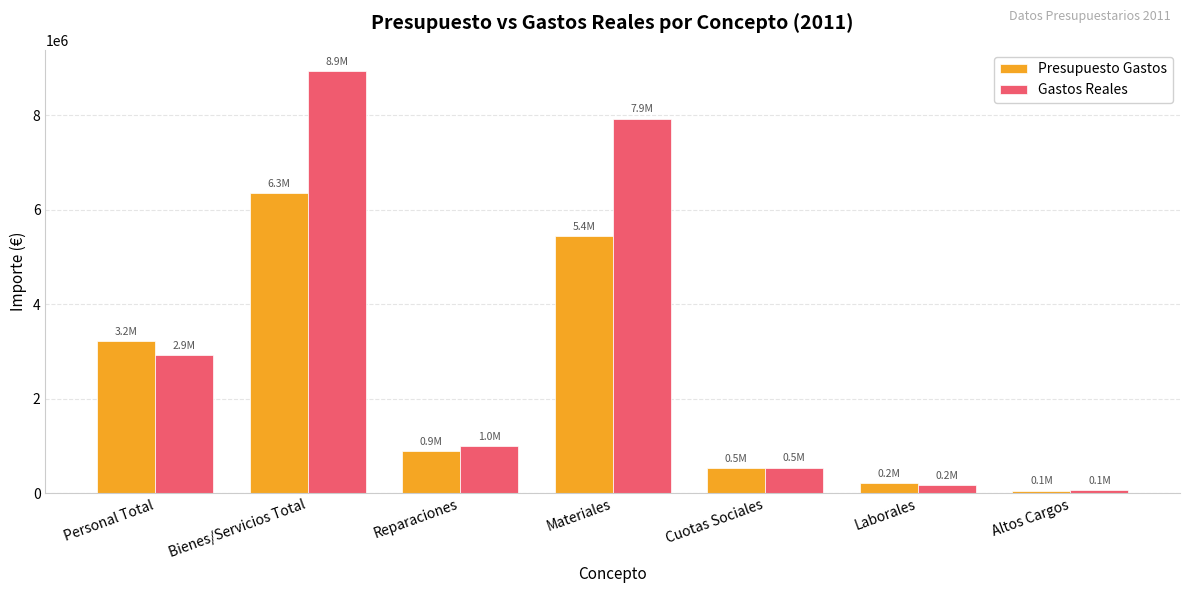

Which category has the highest value in the Gastos Reales series?

Bienes/Servicios Total